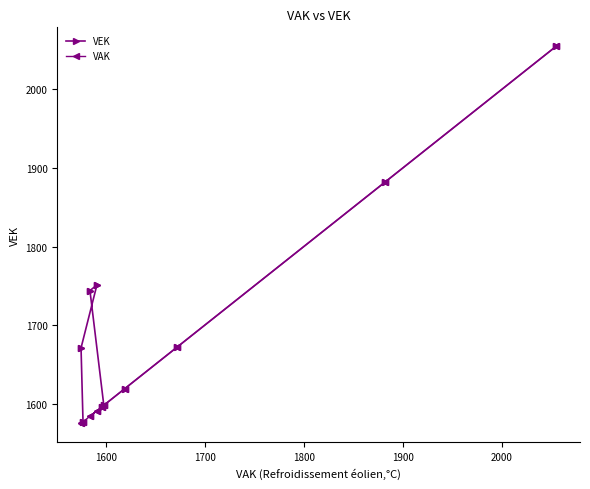

How many values in the VAK series exceed 1598?

8